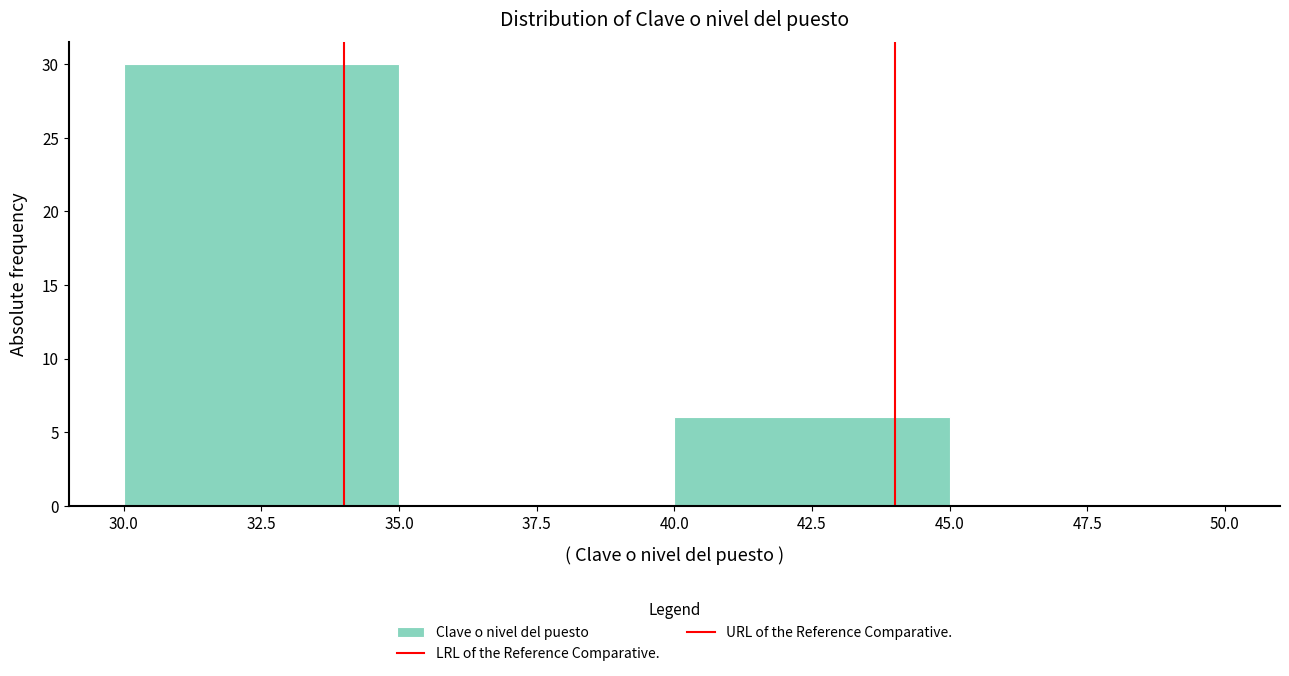

Which range on the x-axis has the tallest bar?

30.0 to 35.0